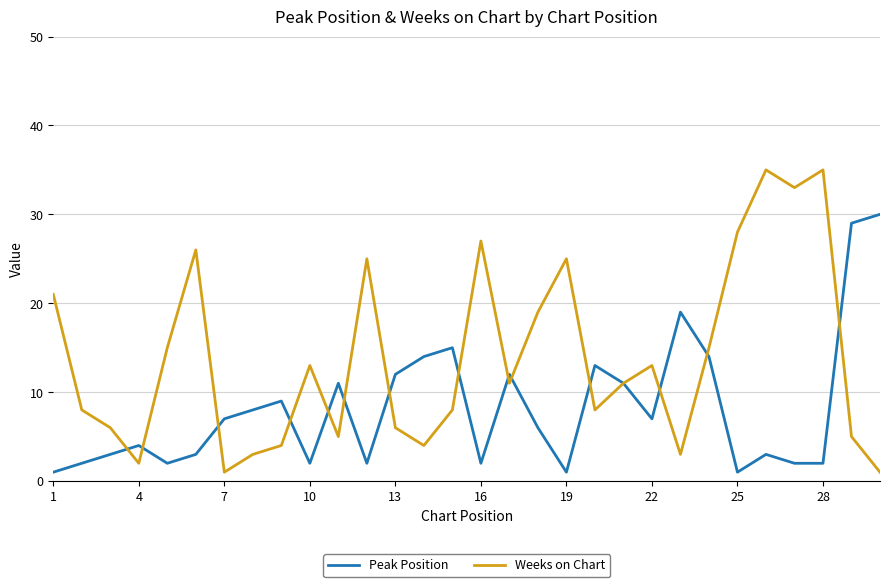

How many values in the Peak Position series are below 7?

15